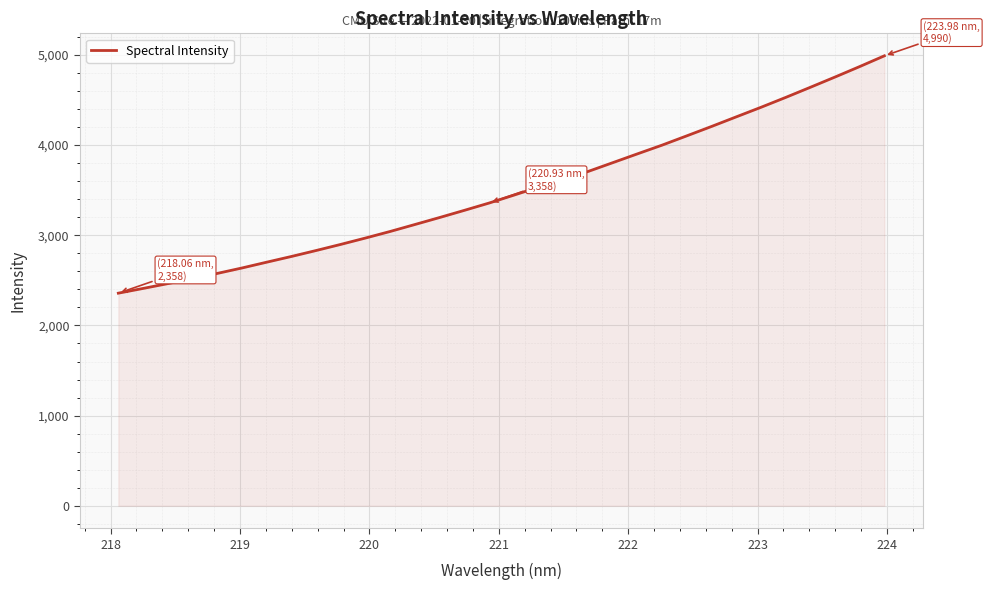

What is the minimum value shown in the chart?

2357.9